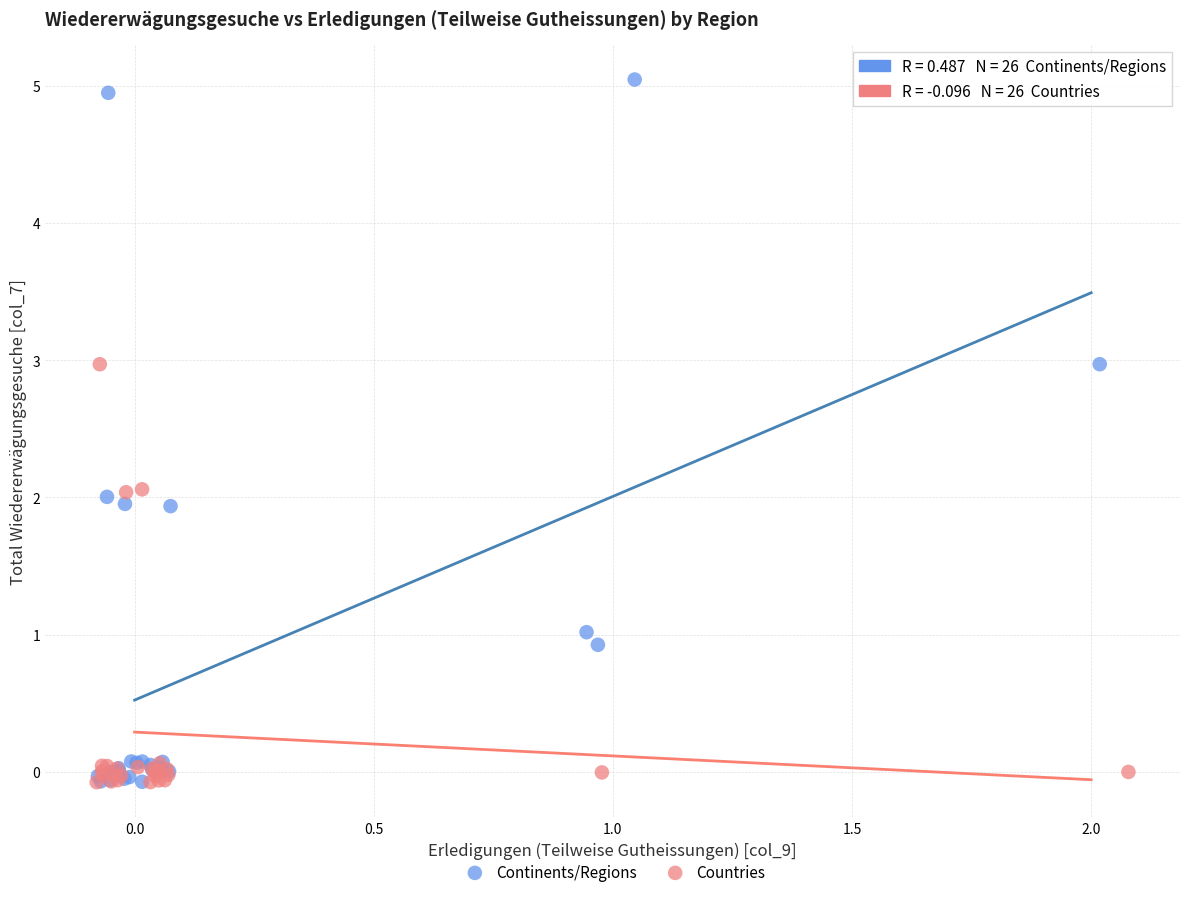

Which series has the widest spread of Y values?

Continents/Regions